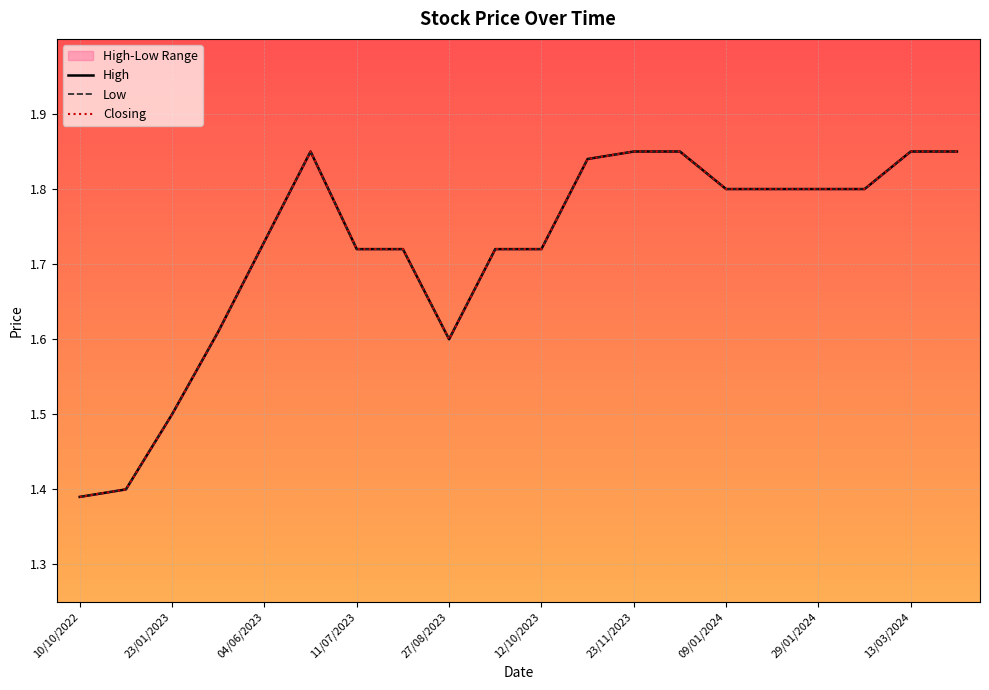

The value of Low at 12/10/2023 is 1.7. True or false?

True